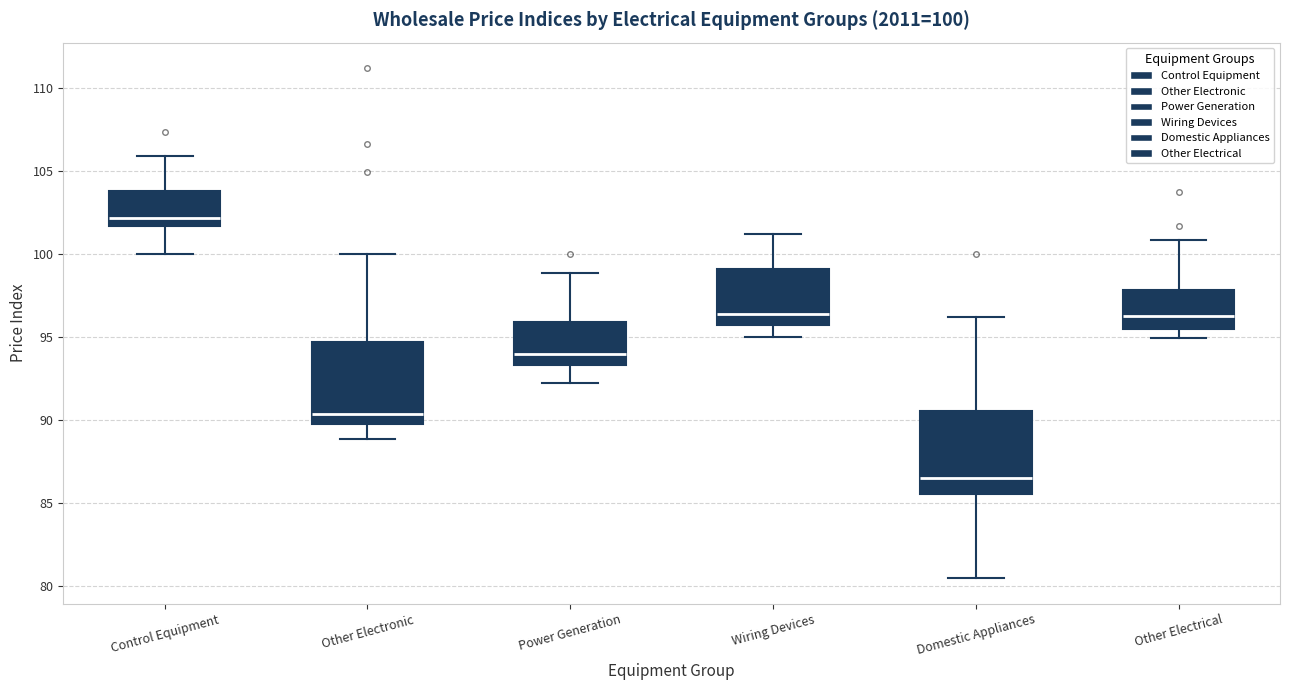

Which box has the lowest median line?

Domestic Appliances